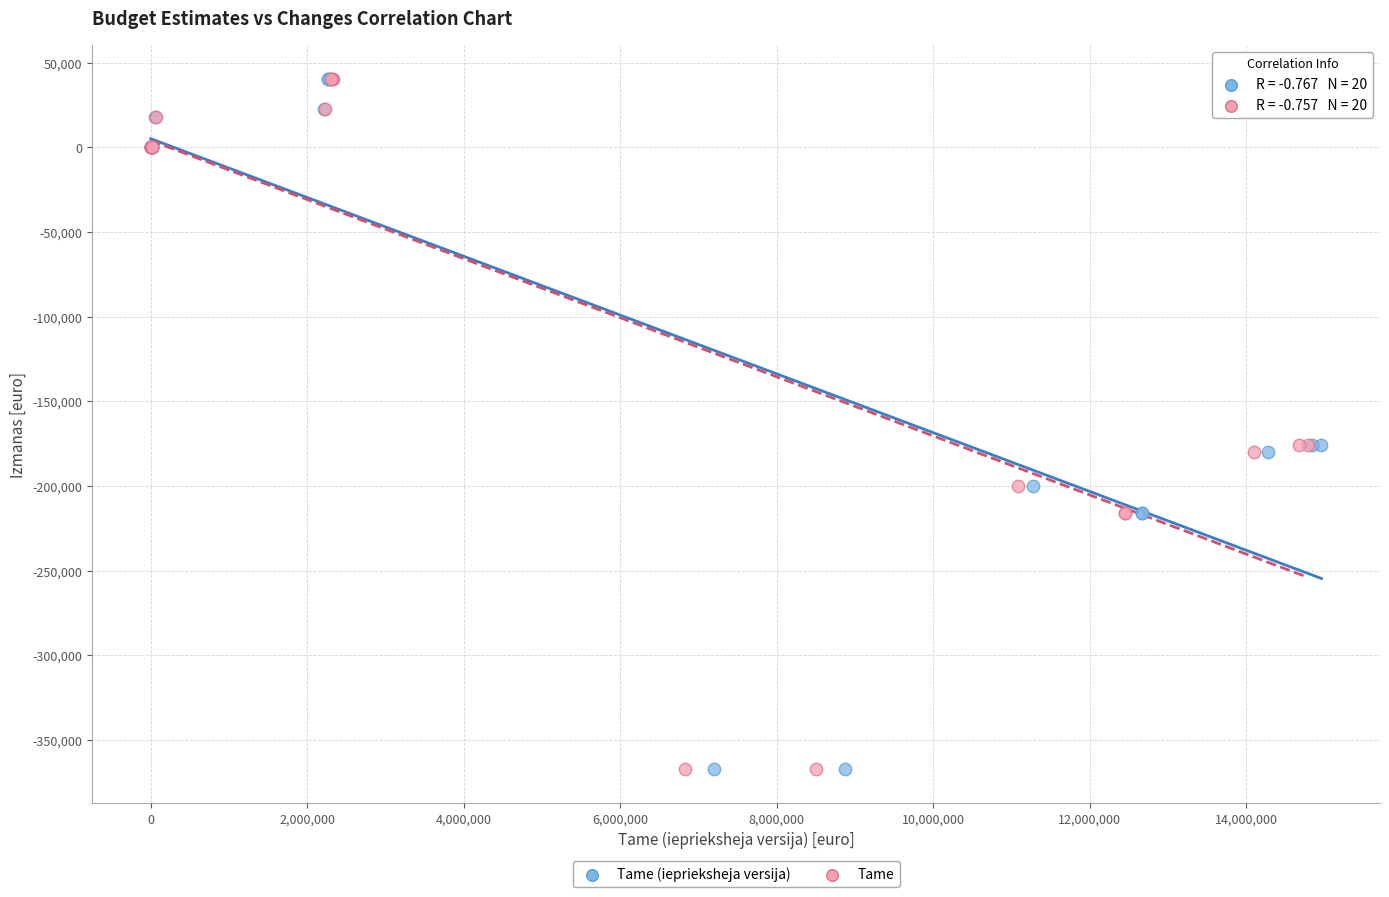

What are all the series names shown in the legend?

Tame (ieprieksheja versija), Tame